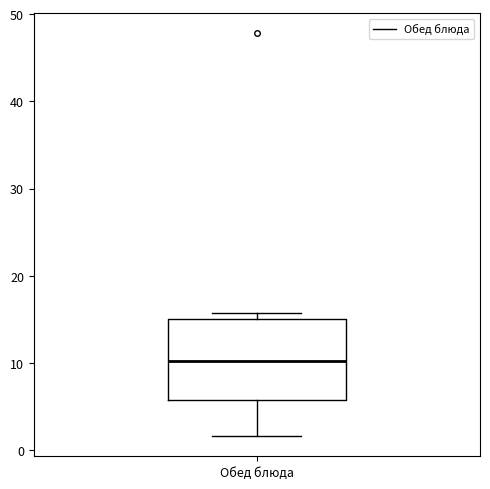

Read this box plot against the y-axis: the position of the median line, the range covered by the box, and the ends of both whiskers. The values are not printed on the chart, so give them approximately, as read against the axis.

median 10, box 6 to 15, whiskers 2 to 16